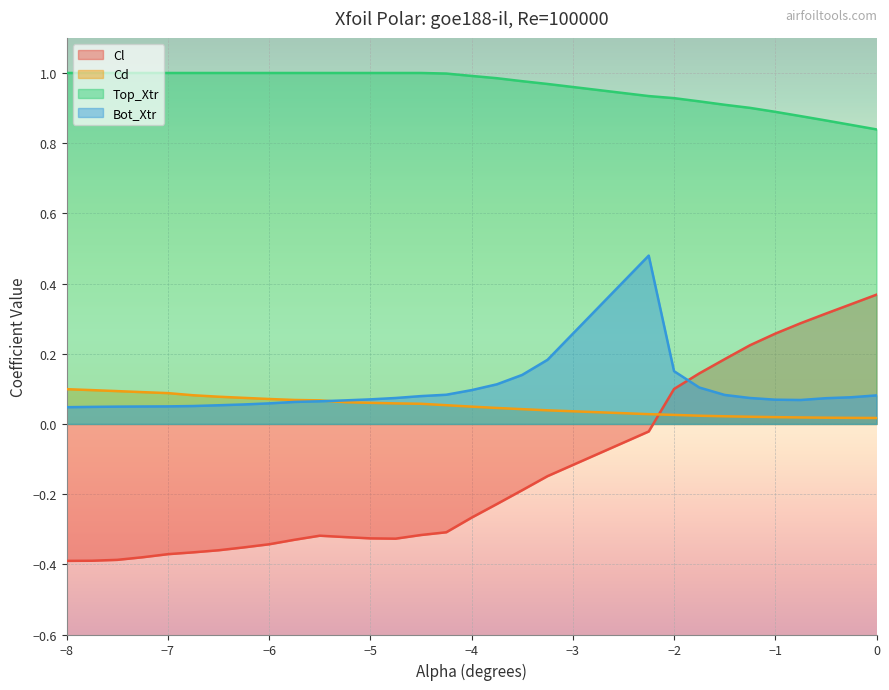

What is the value of the Top_Xtr point at the 18th from the left?

1.0